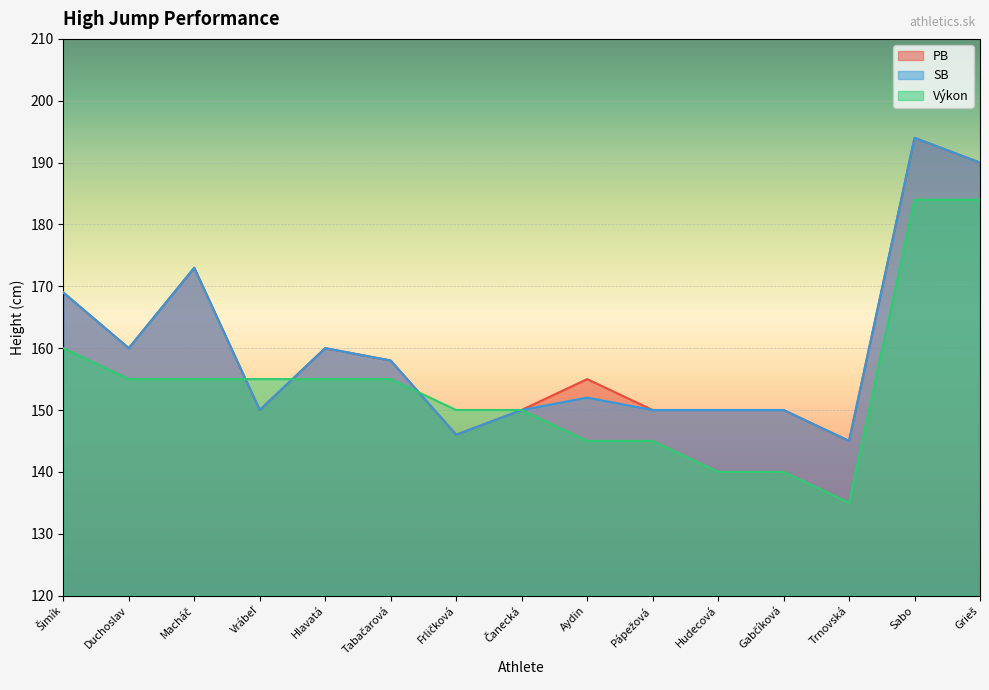

What is the sum of all SB values?

2397